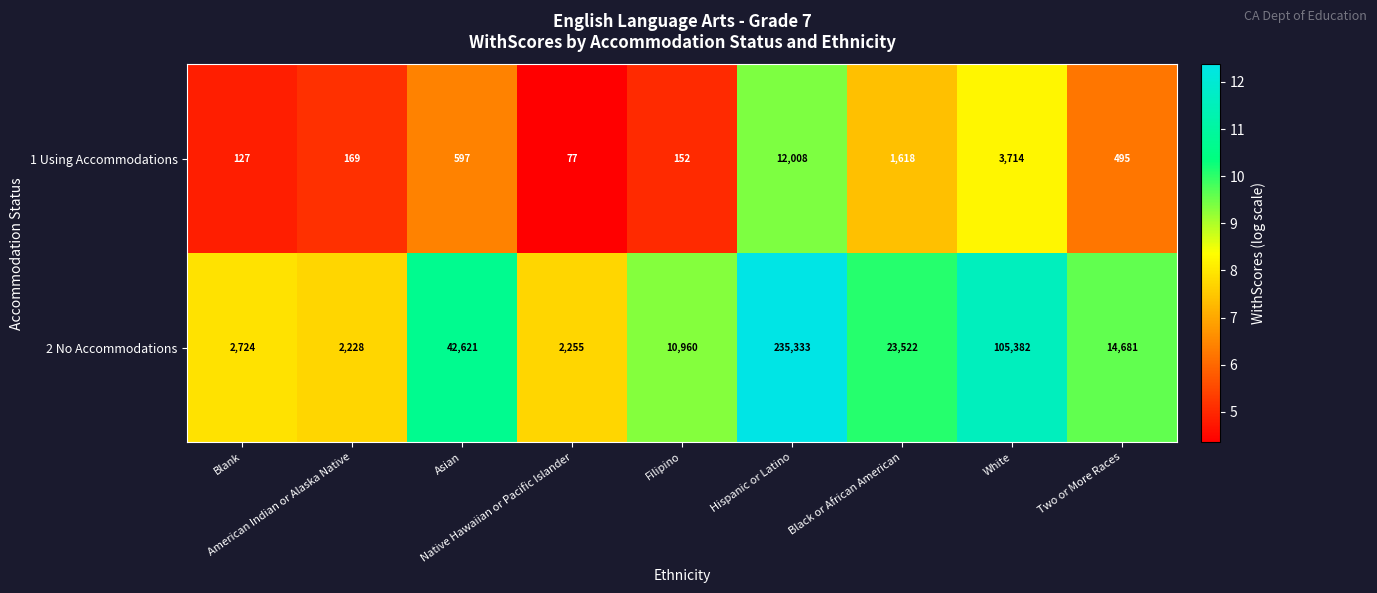

Rank the series at White from highest to lowest value.

2 No Accommodations, 1 Using Accommodations